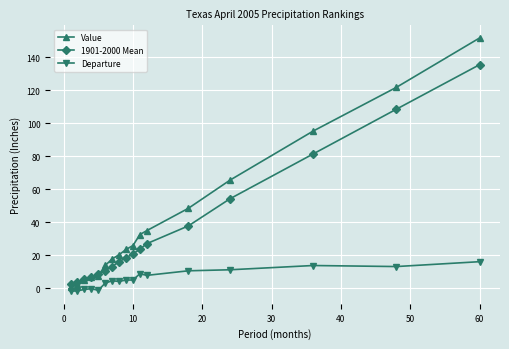

What is the value of the 1901-2000 Mean point at the 7th from the left?

13.2